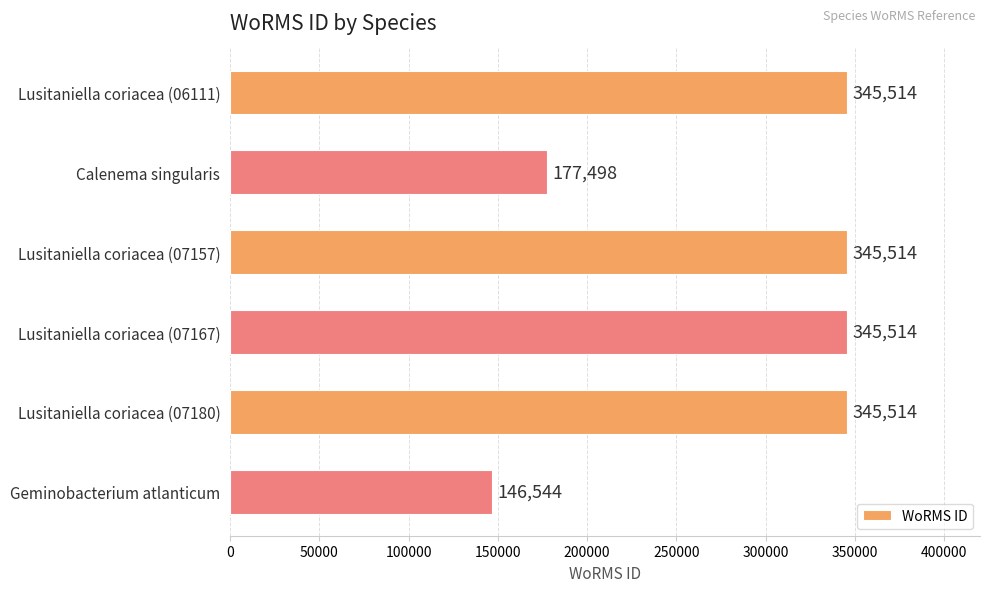

What is the smallest value displayed?

146544